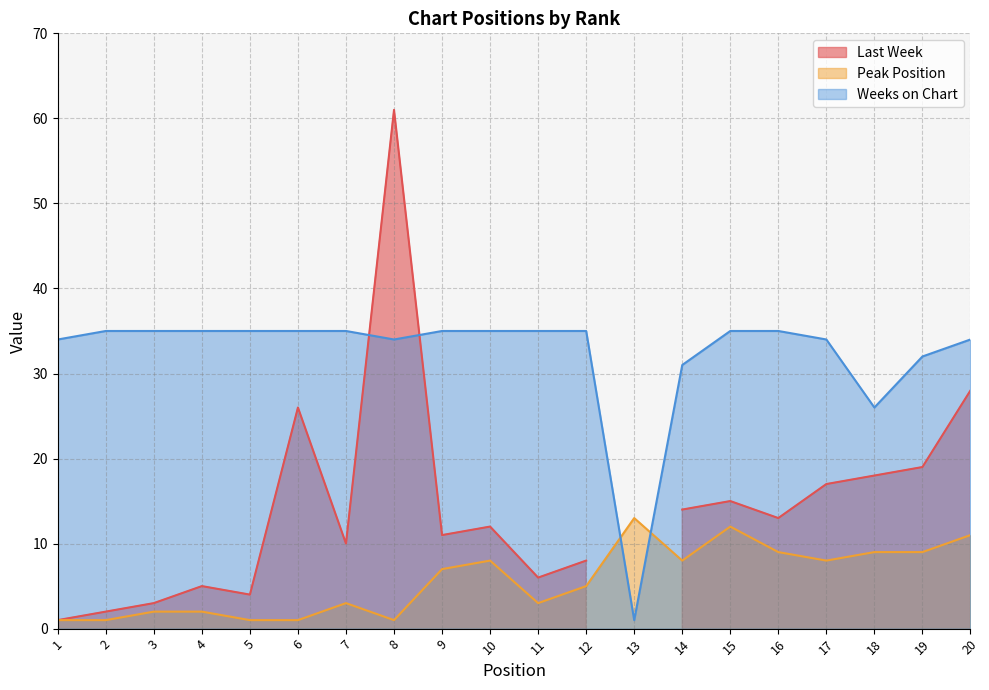

Where do Peak Position and Weeks on Chart first cross each other?

12 and 13